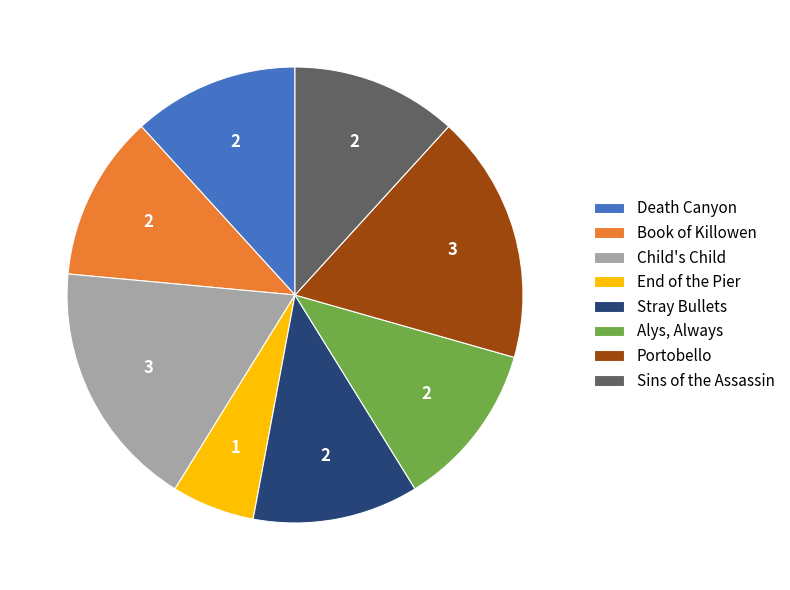

Is there a majority slice in this chart?

No